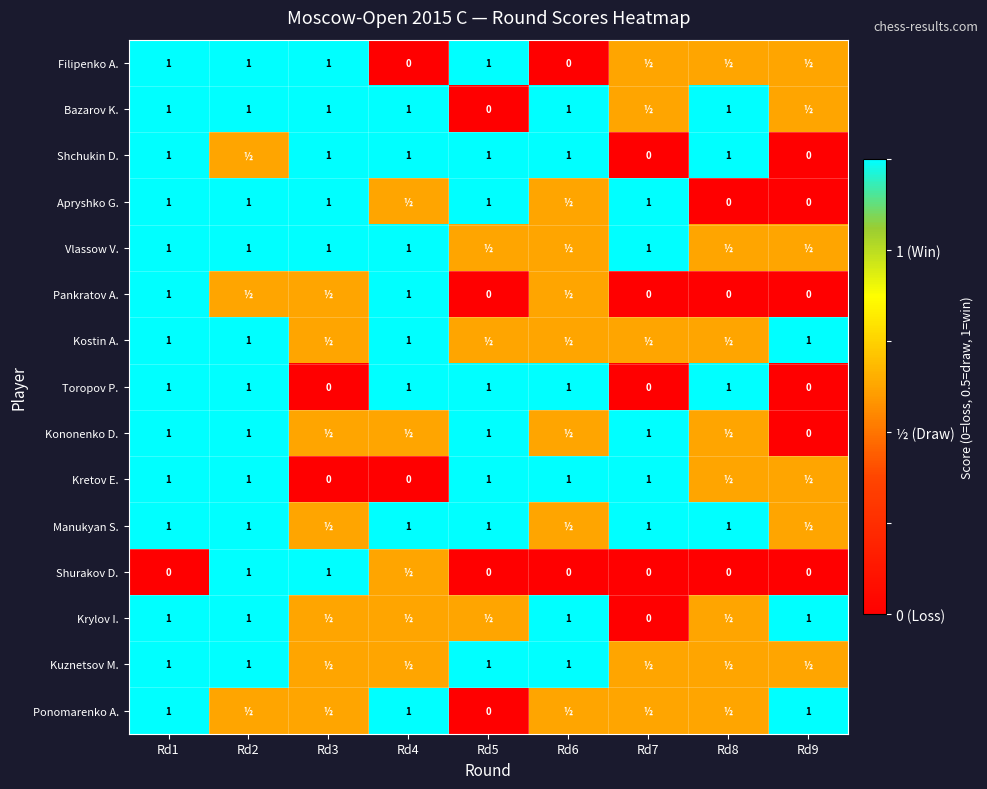

What is the spread (max minus min) of values at Rd1?

1.0